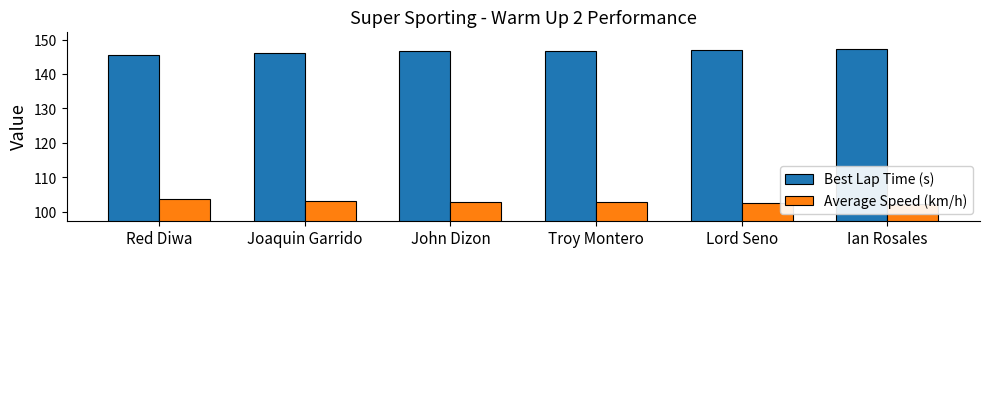

The Best Lap Time (s) series shows 147.4 at Ian Rosales. True or false?

True